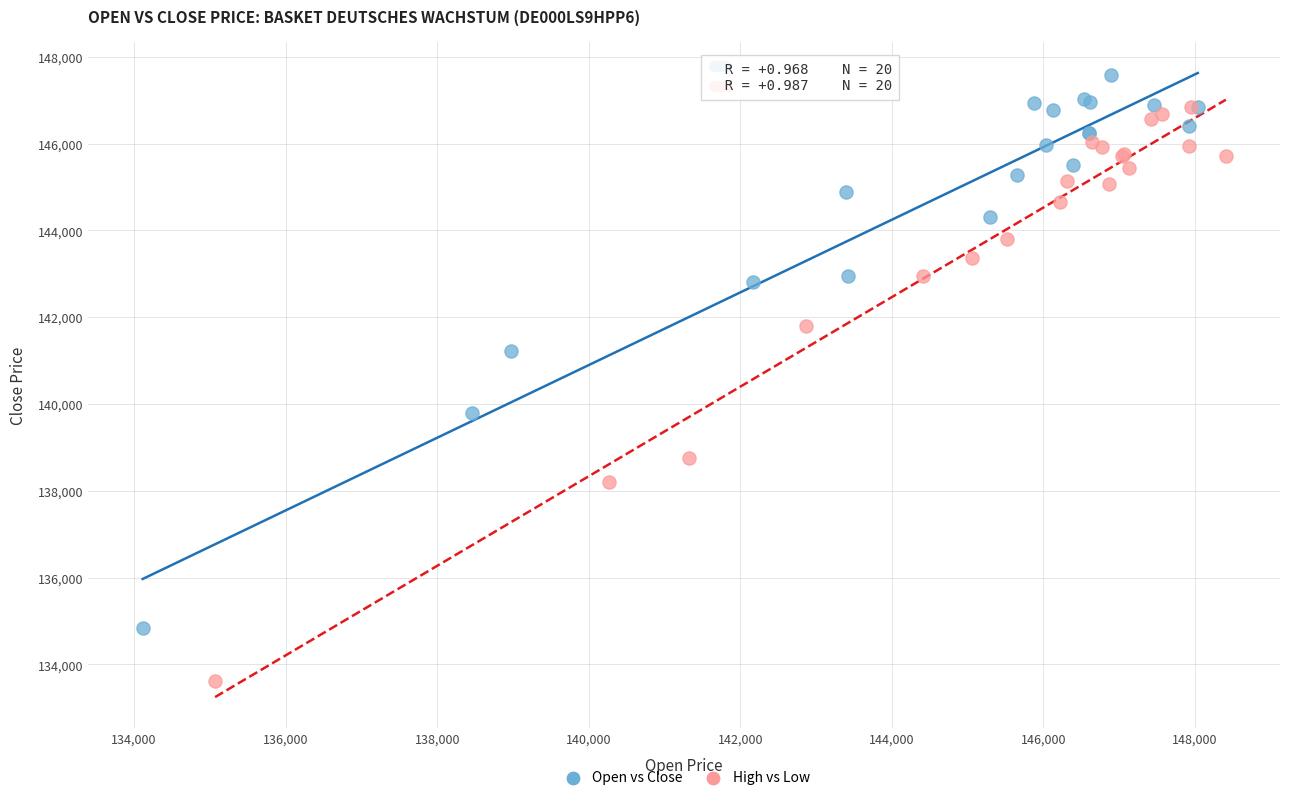

Which series reaches the maximum Y coordinate?

Open vs Close